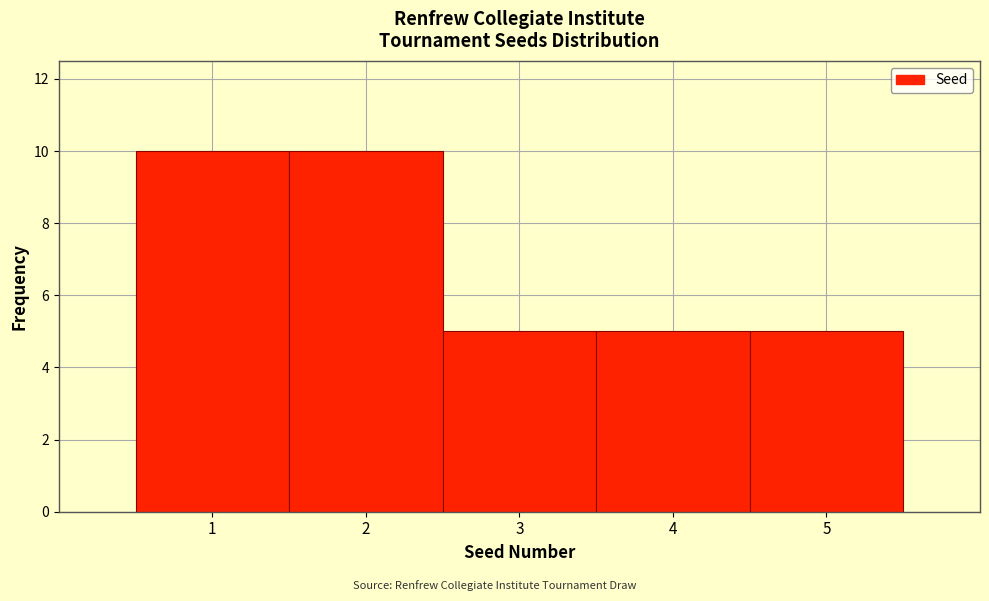

Reading left to right, transcribe this chart: for each bar, give the range it covers on the x-axis and its height. The values are not printed on the chart, so give them approximately, as read against the axis.

0.5 to 1.5: 10
1.5 to 2.5: 10
2.5 to 3.5: 5
3.5 to 4.5: 5
4.5 to 5.5: 5